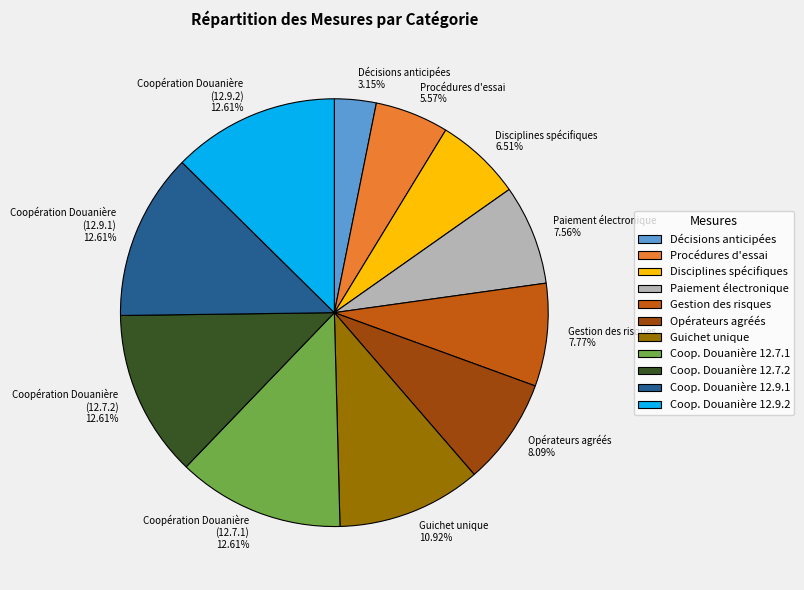

Is there a majority slice in this chart?

No